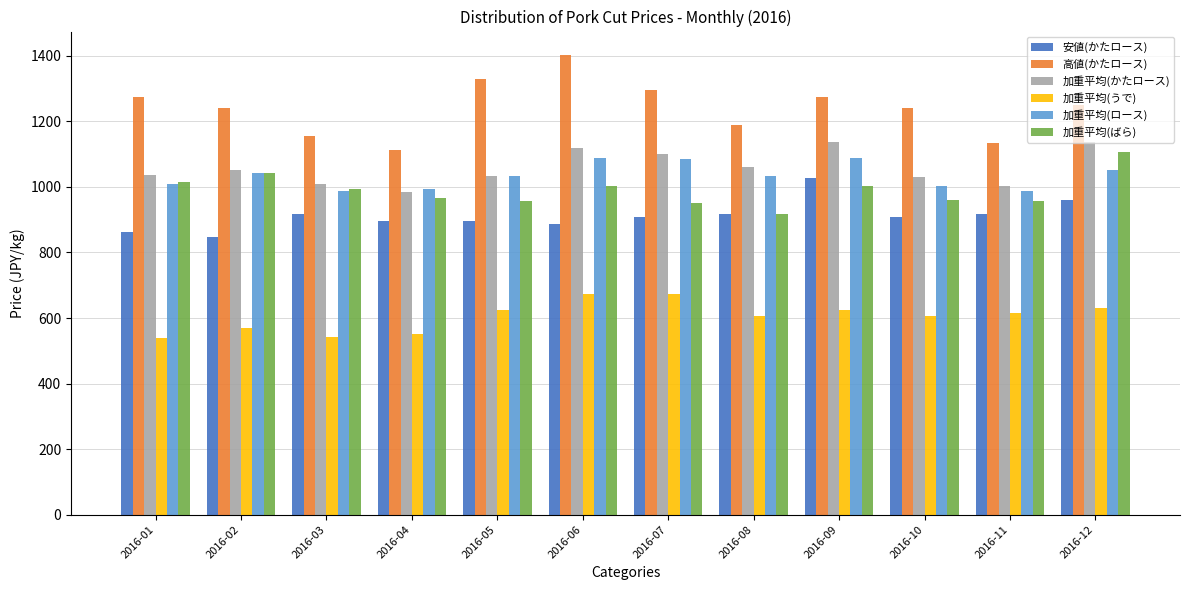

What is the difference between the highest and lowest values at 2016-05?

702.6